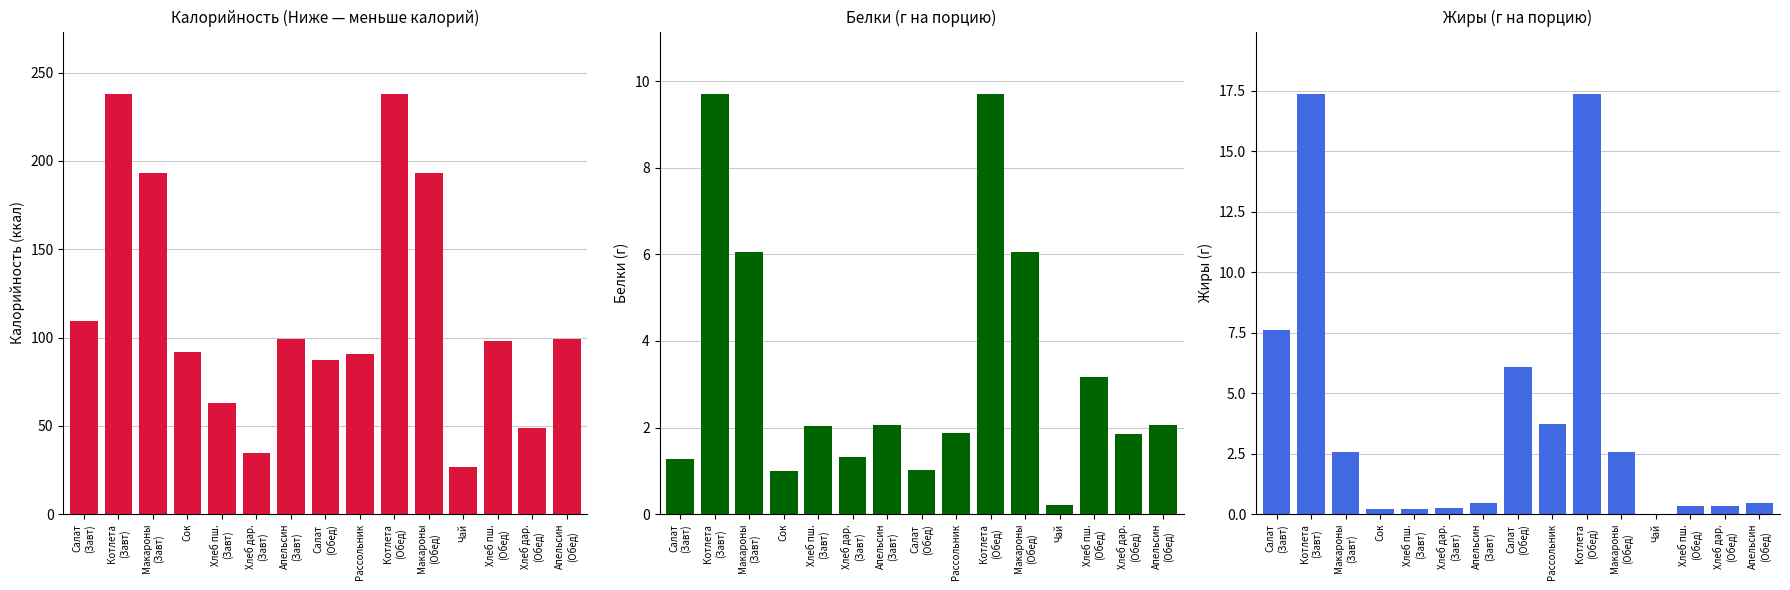

Which category has the lowest value across all series?

Чай